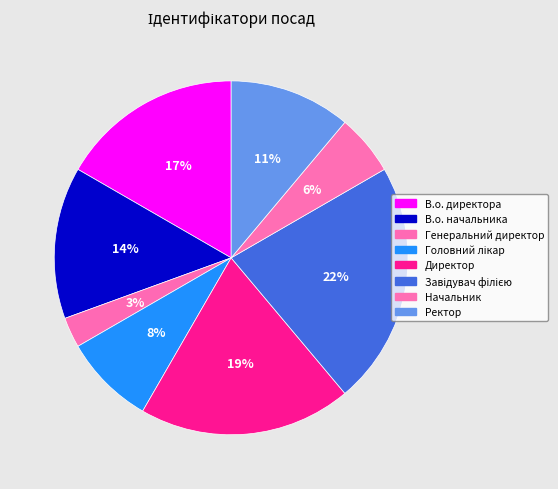

What is the ratio of the value at Головний лікар to the value at Ректор?

0.8